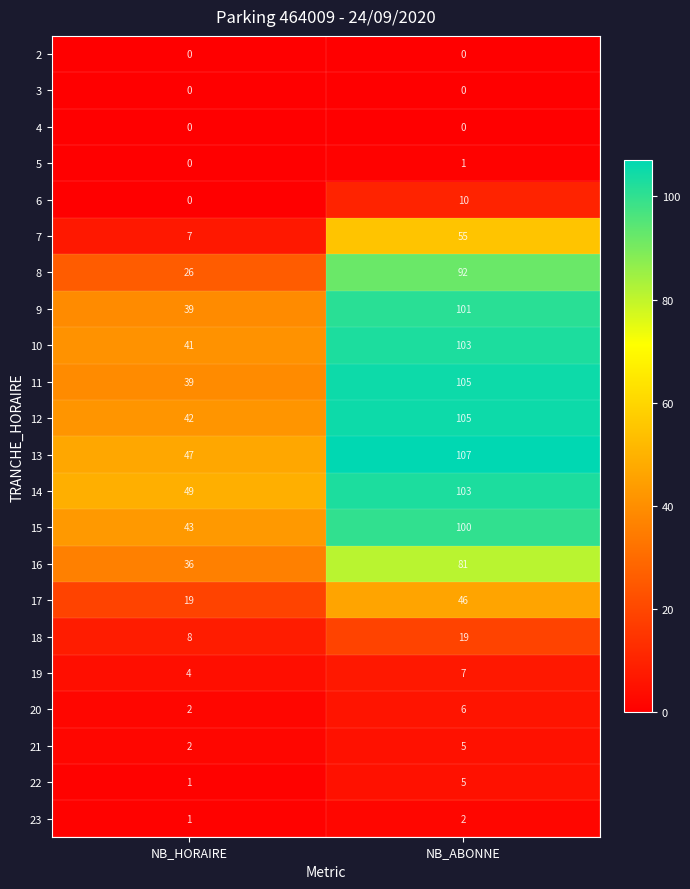

Which category has the highest value across all series?

NB_ABONNE